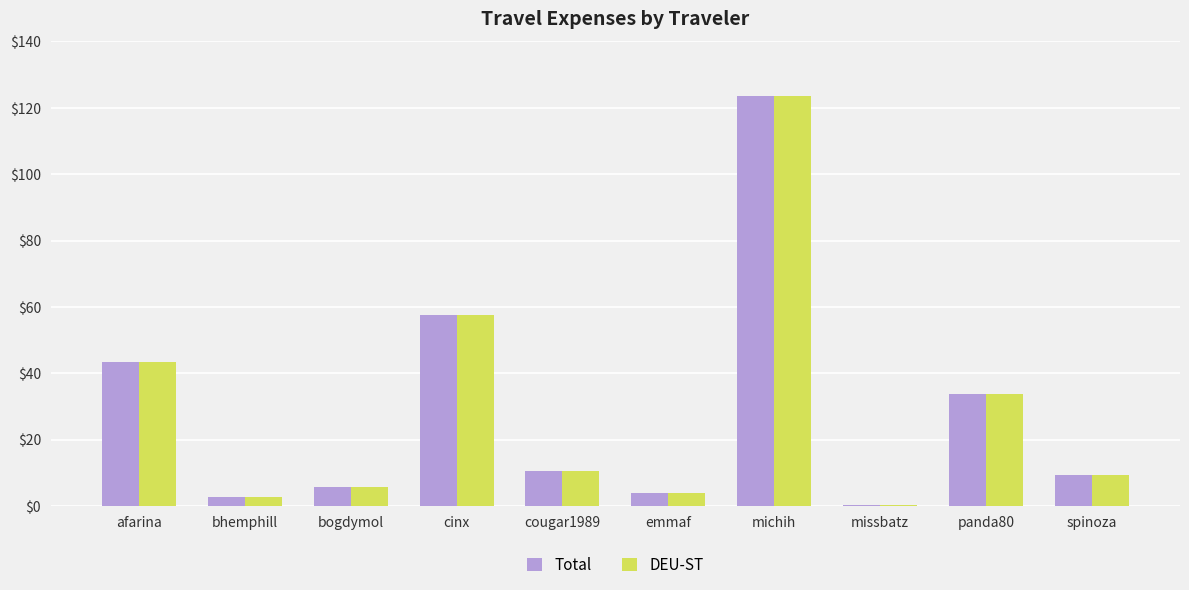

At which category does the chart reach its peak across all series?

michih